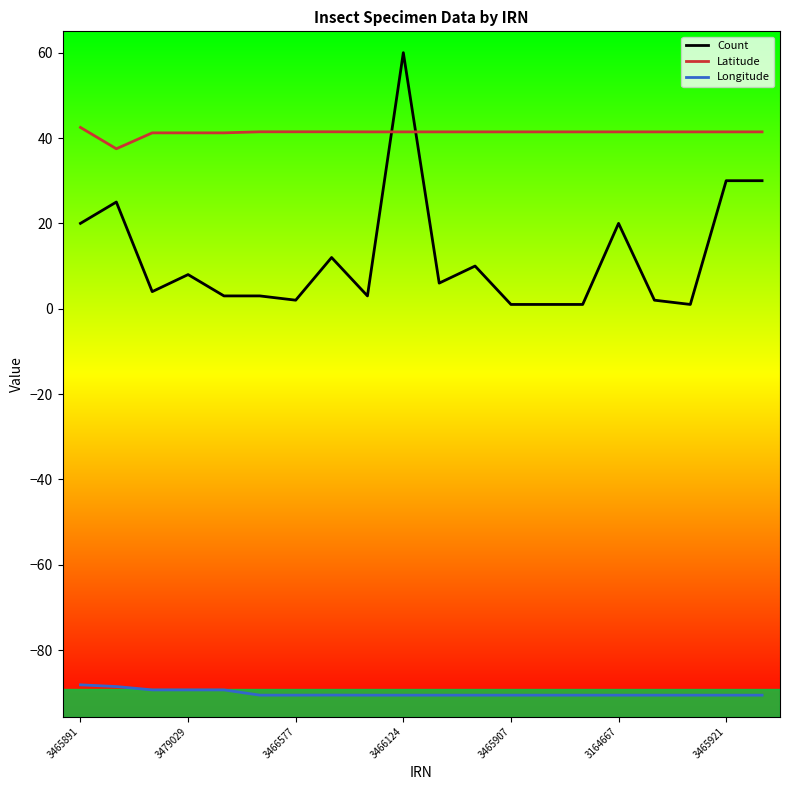

How many intersections are there between Count and Latitude?

2